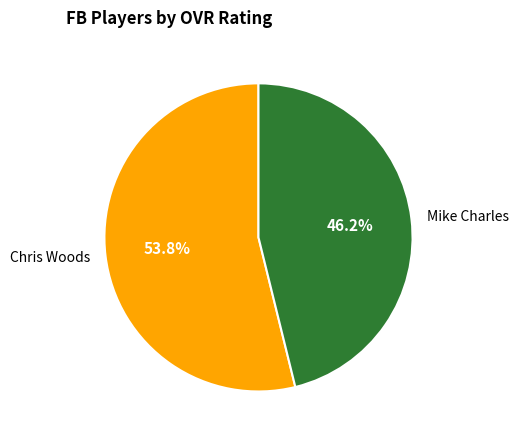

Which category accounts for the majority?

Chris Woods